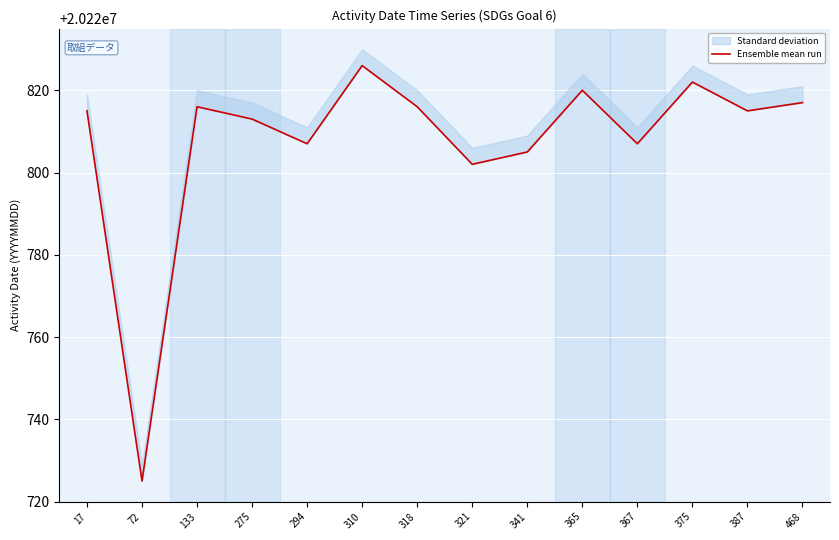

Reading left to right, extract all data points from this chart.

20220815	20220725	20220816	20220813	20220807	20220826	20220816	20220802	20220805	20220820	20220807	20220822	20220815	20220817